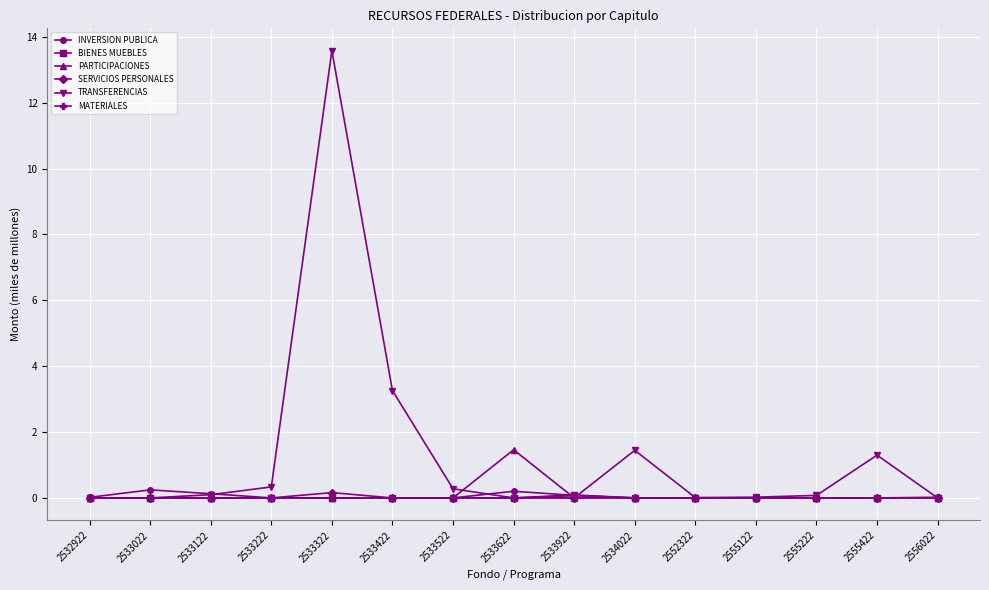

How many lines are shown in the chart?

6